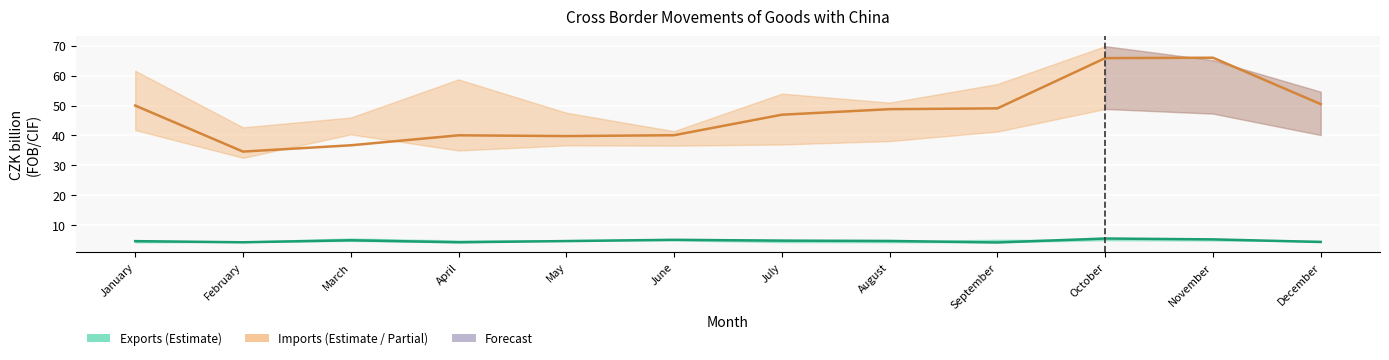

How many distinct data groups are displayed?

2